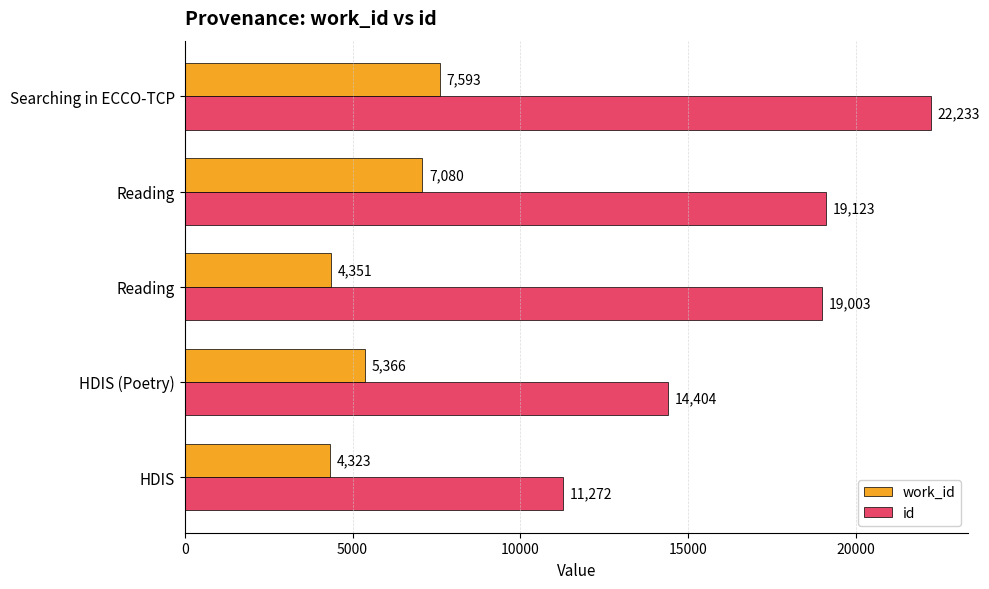

Which label corresponds to the largest value in the chart?

Searching in ECCO-TCP